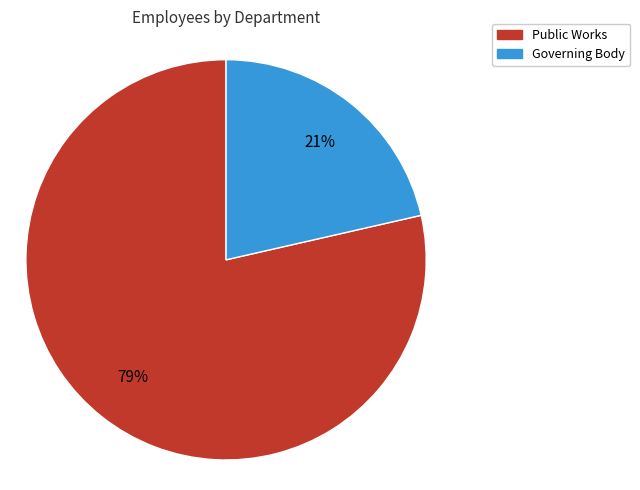

What is the ratio of the value at Governing Body to the value at Public Works?

0.3